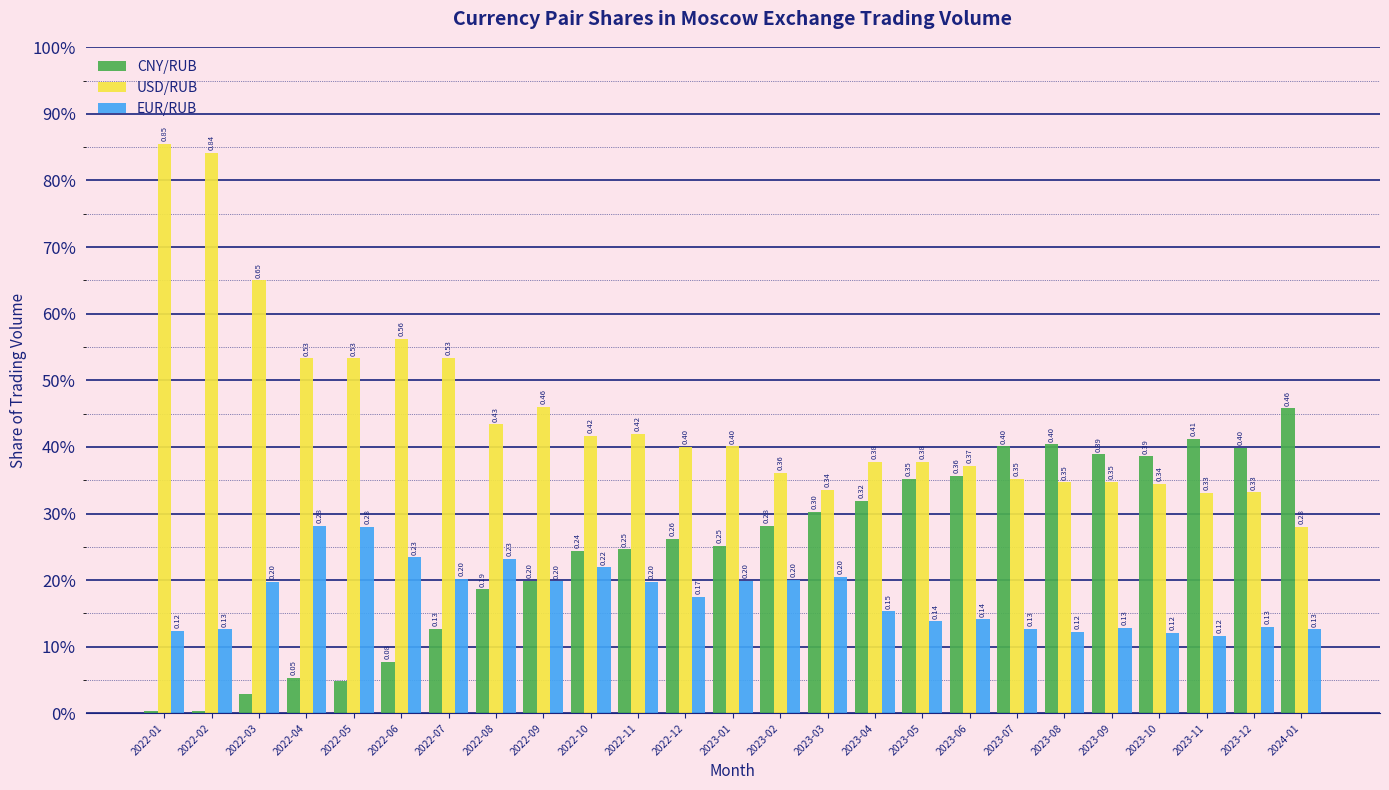

What are all the series names shown in the legend?

CNY/RUB, USD/RUB, EUR/RUB